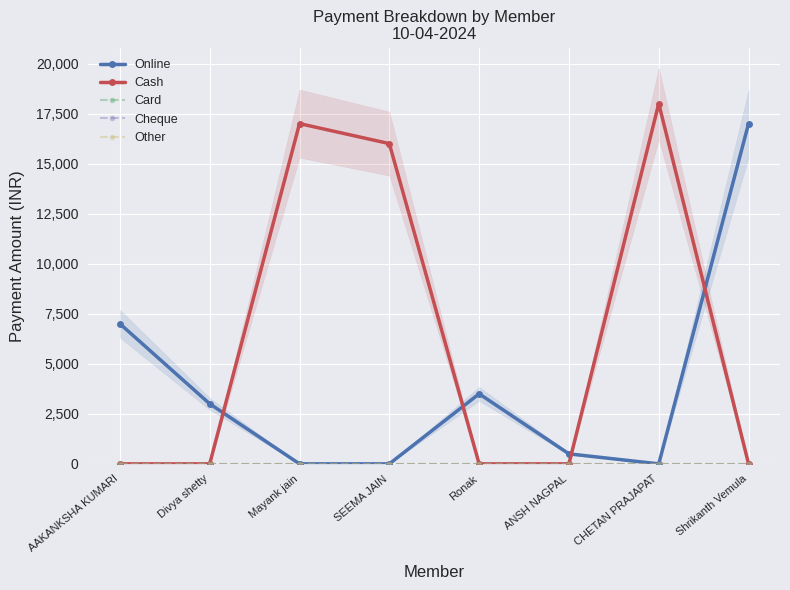

What is the label of the 2nd point from the right?

CHETAN PRAJAPAT